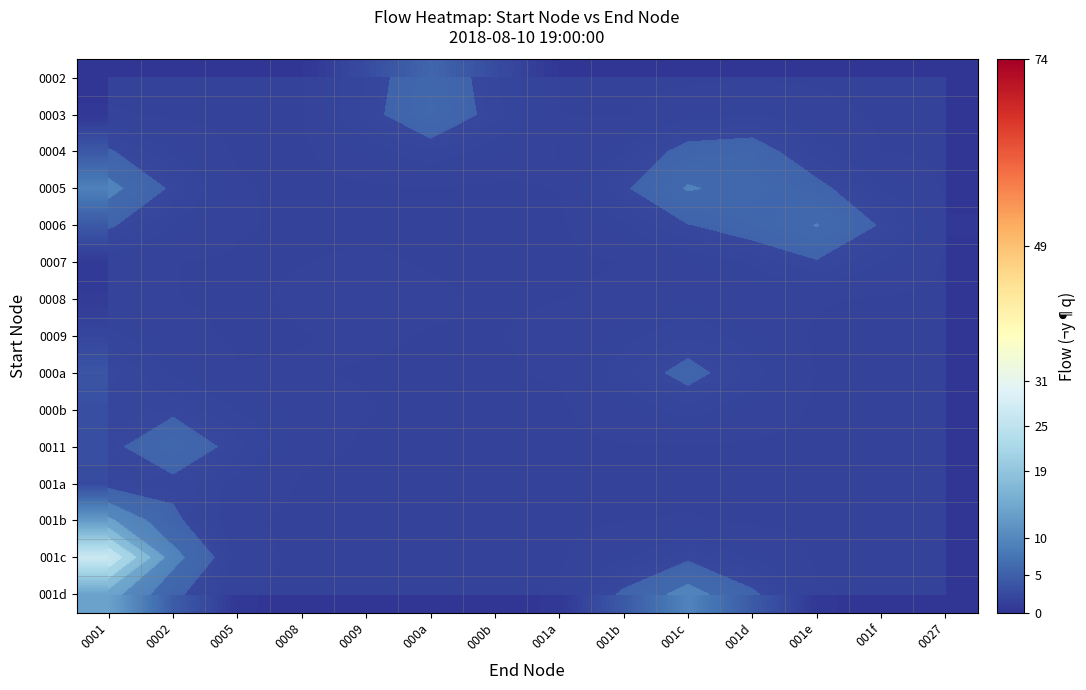

Is it true that 0004 equals 8.5 at 001c?

False